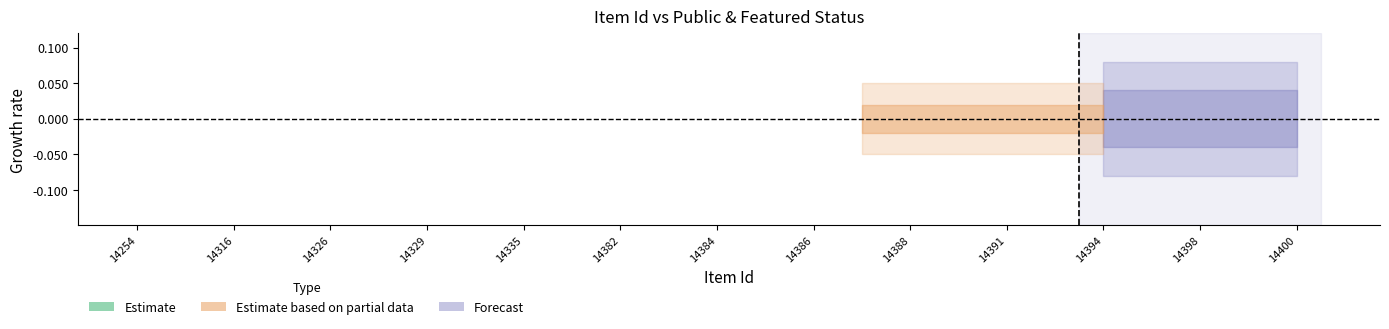

True or false: public and featured intersect in this chart.

False